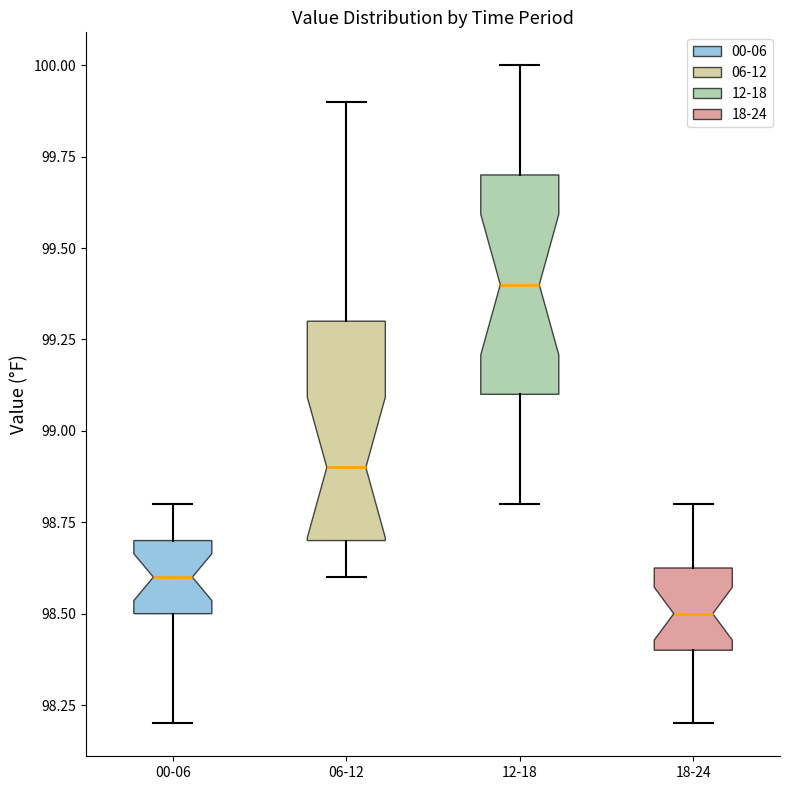

Which box has the lowest median line?

18-24